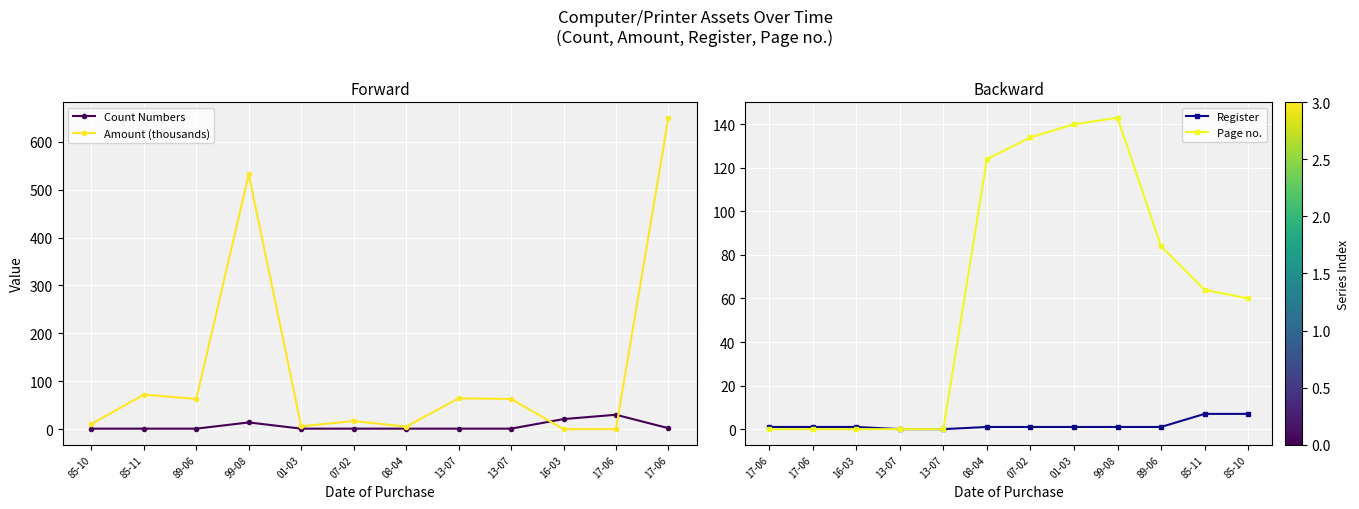

What is the sum of the Amount (thousands) values at 17-06 and 08-04?

5.2